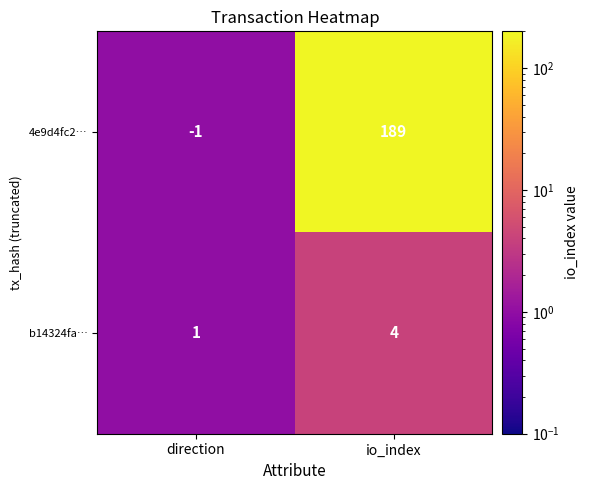

How many values in the 4e9d4fc2… series are below 189?

1